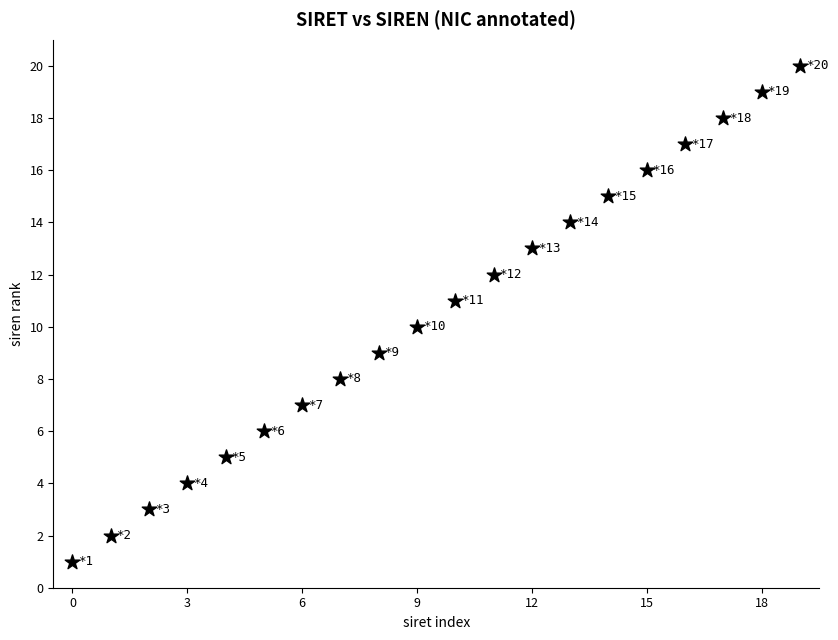

What is the range of Y values (max minus min)?

19